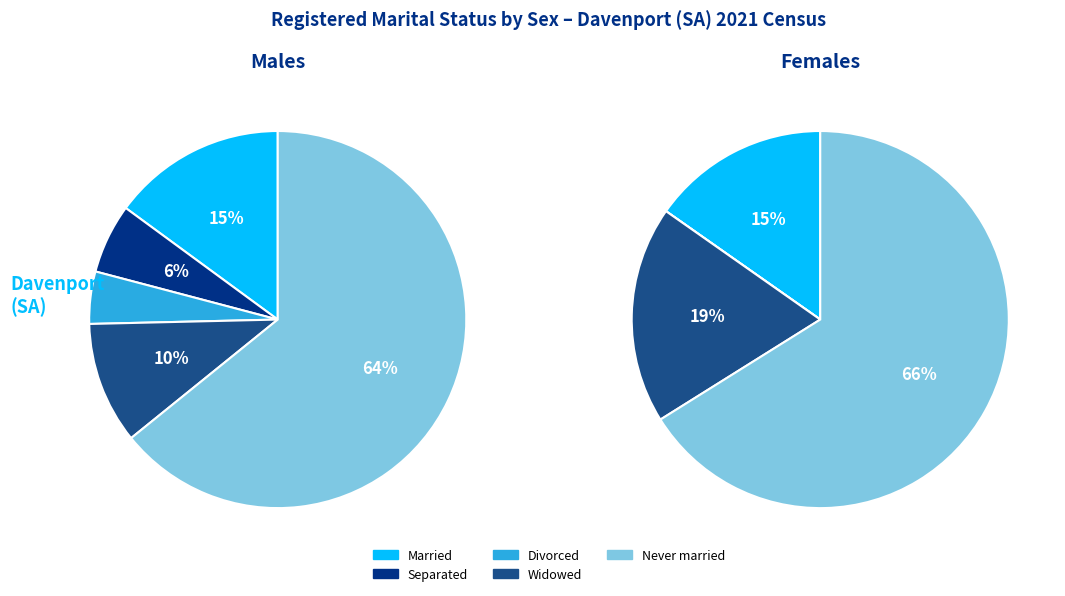

Which series has the widest spread of values?

Males